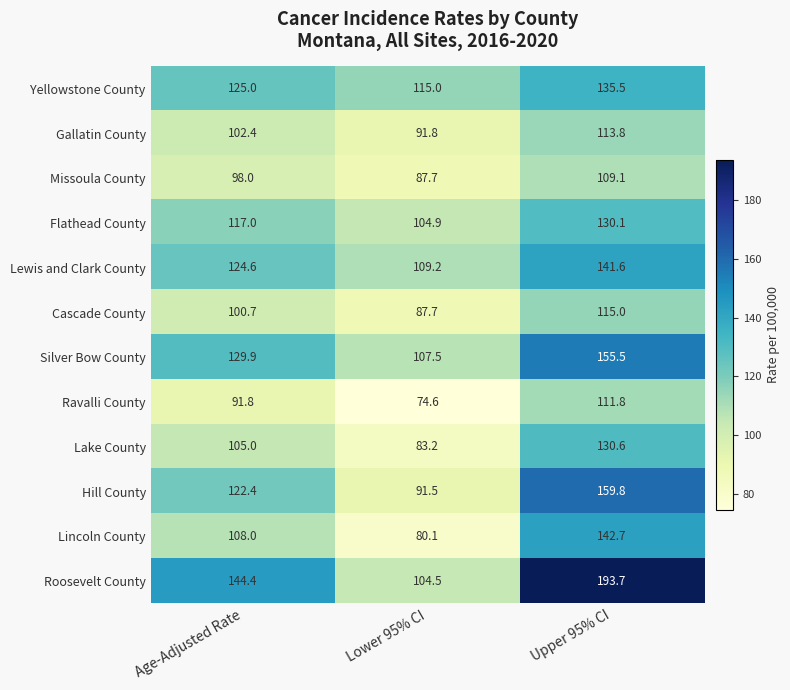

List the labels in order of Lincoln County value, smallest first.

Lower 95% CI, Age-Adjusted Rate, Upper 95% CI